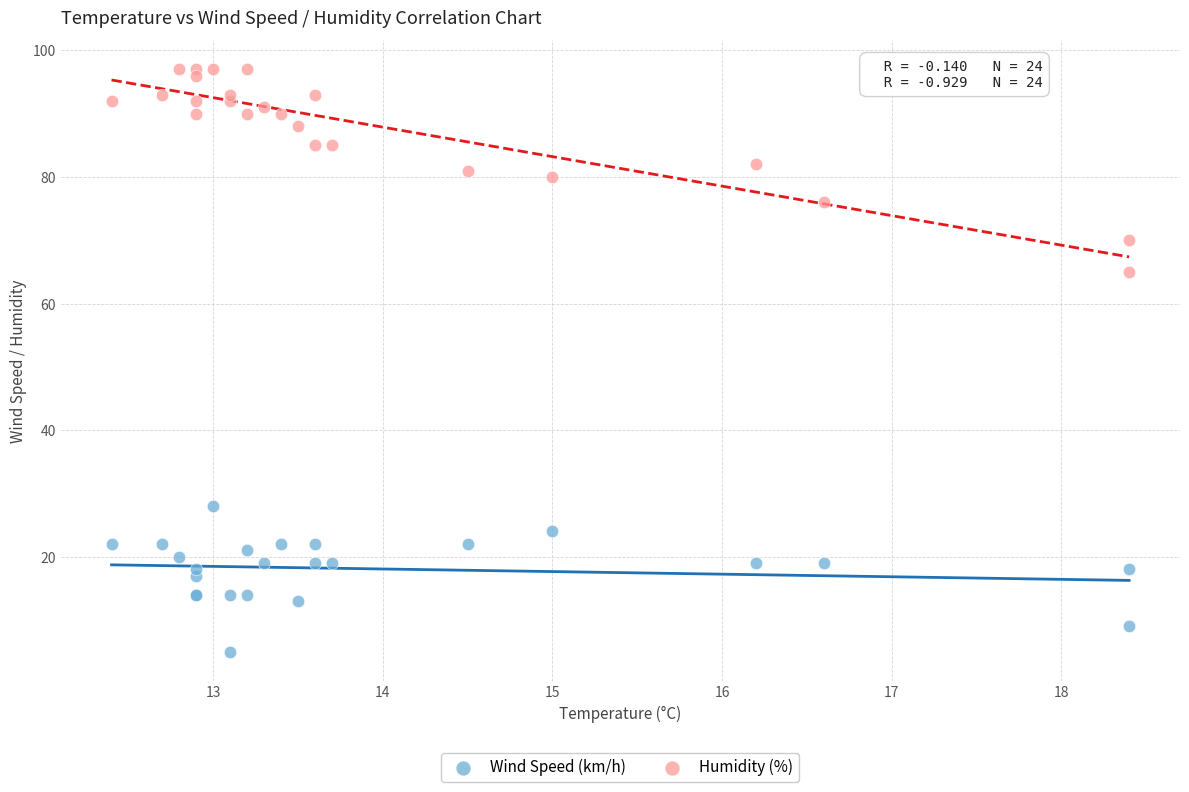

Which series contains the highest Y value?

Humidity (%)